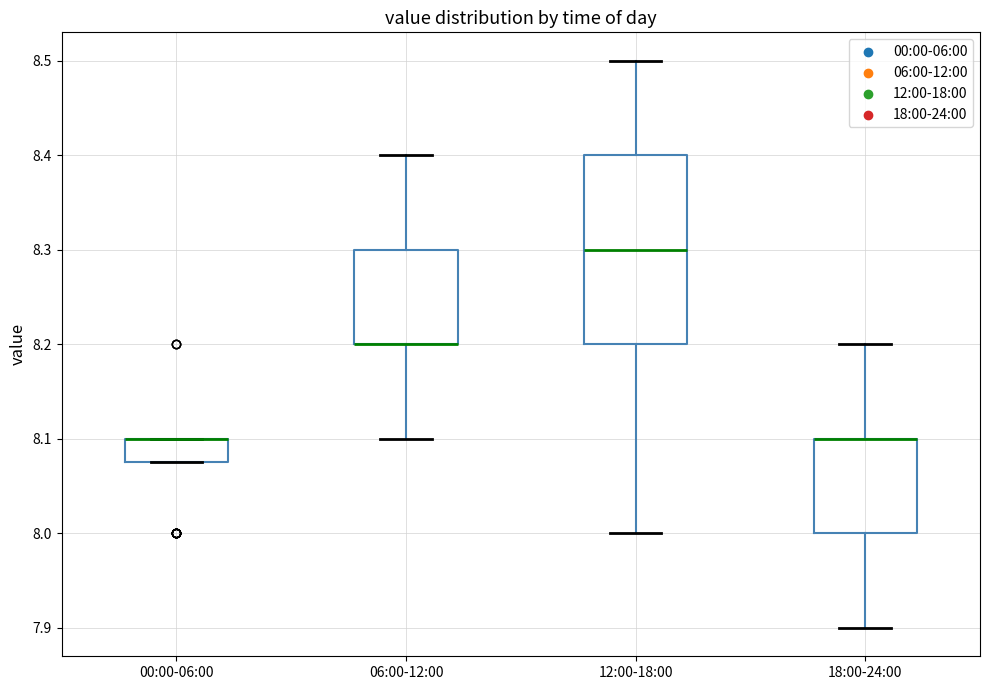

Reading left to right, transcribe this box plot: for each box, give where its median line is, the range the box spans, and where its two whiskers end, as read against the y-axis. The values are not printed on the chart, so give them approximately, as read against the axis.

00:00-06:00: median 8.10 (drawn on the box's upper edge), box 8.08 to 8.10, whiskers 8.08 to 8.10
06:00-12:00: median 8.20 (drawn on the box's lower edge), box 8.20 to 8.30, whiskers 8.10 to 8.40
12:00-18:00: median 8.30, box 8.20 to 8.40, whiskers 8.00 to 8.50
18:00-24:00: median 8.10 (drawn on the box's upper edge), box 8.00 to 8.10, whiskers 7.90 to 8.20